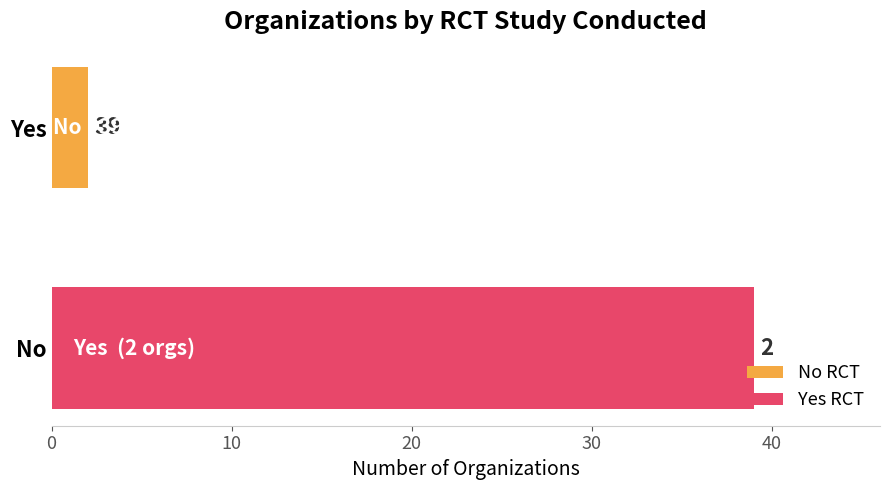

Which label corresponds to the smallest value in the chart?

Yes